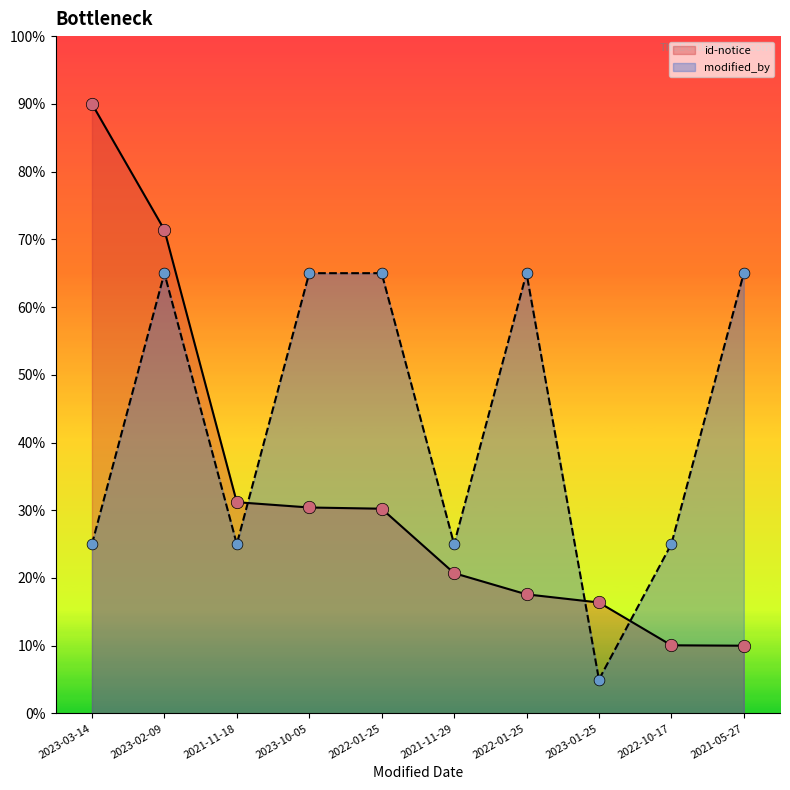

At which category is the sum across all series the highest?

2023-02-09